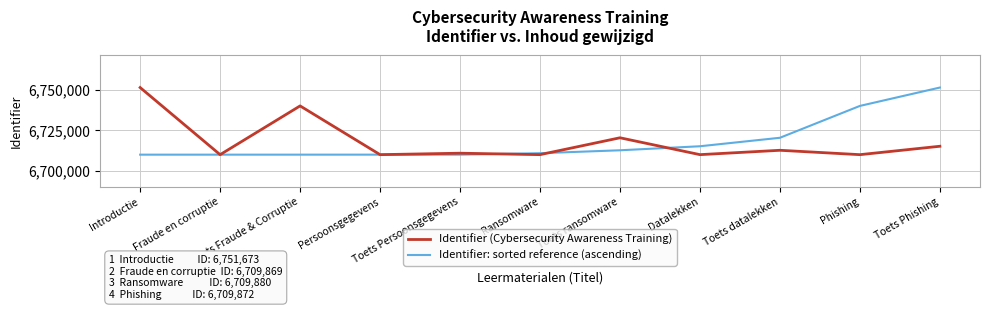

What is the total value across all series at Ransomware?

13420660